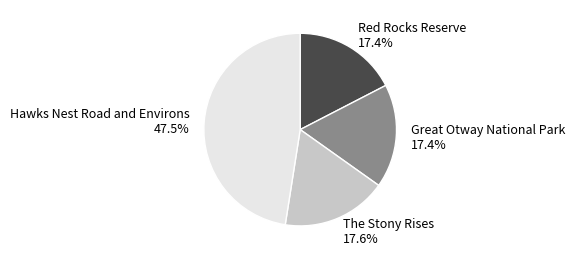

To the nearest percent, what is the difference between the largest and smallest slice percentages?

30%